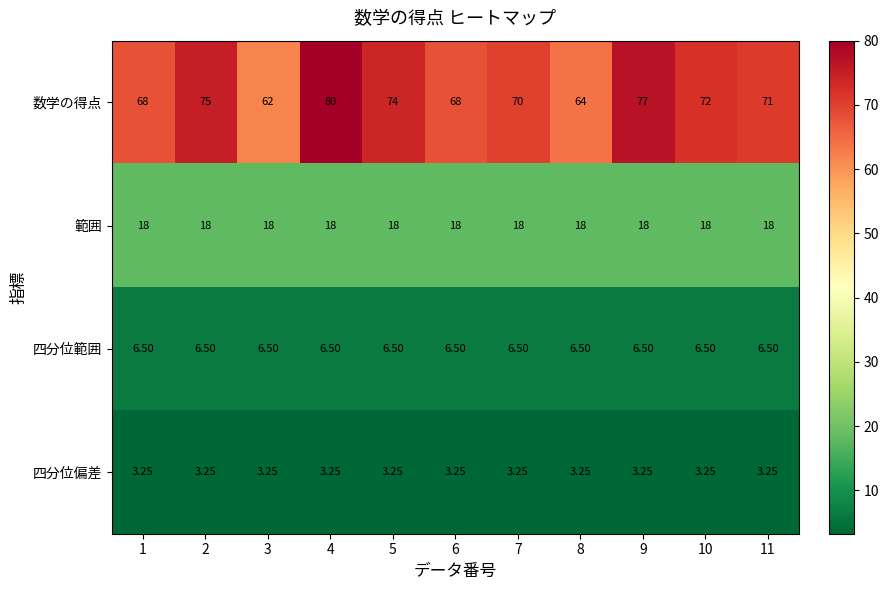

At which label does 四分位偏差 reach its minimum?

1